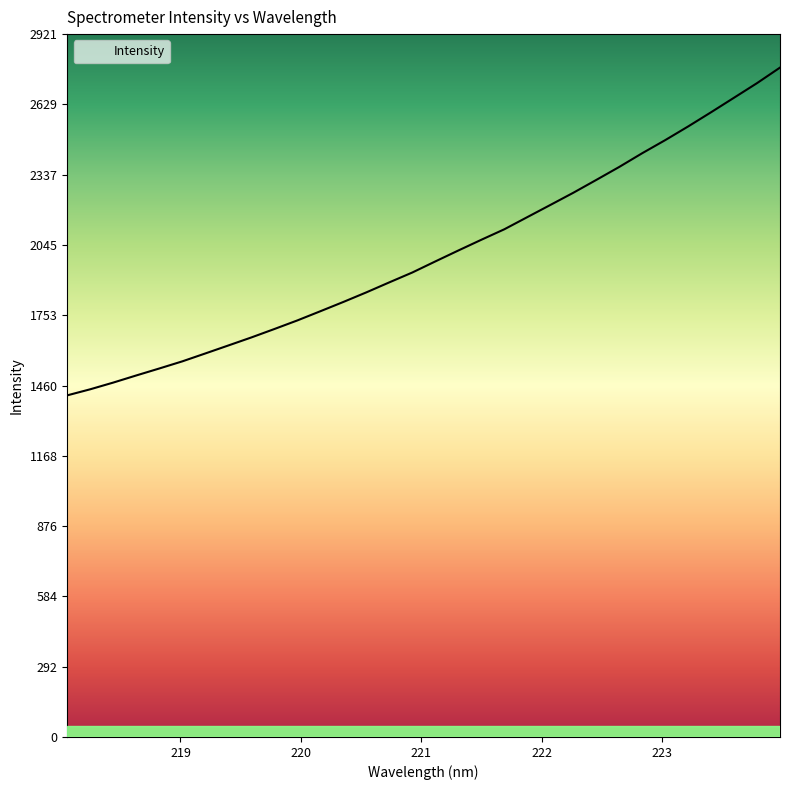

What is the difference between the maximum and minimum values?

1362.1